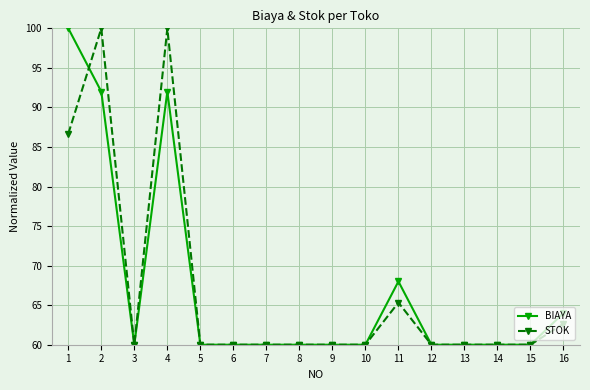

True or false: STOK and BIAYA intersect in this chart.

True